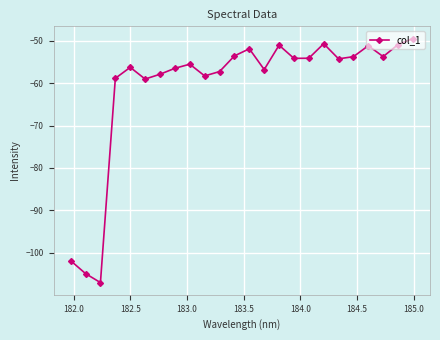

How many distinct data groups are displayed?

1